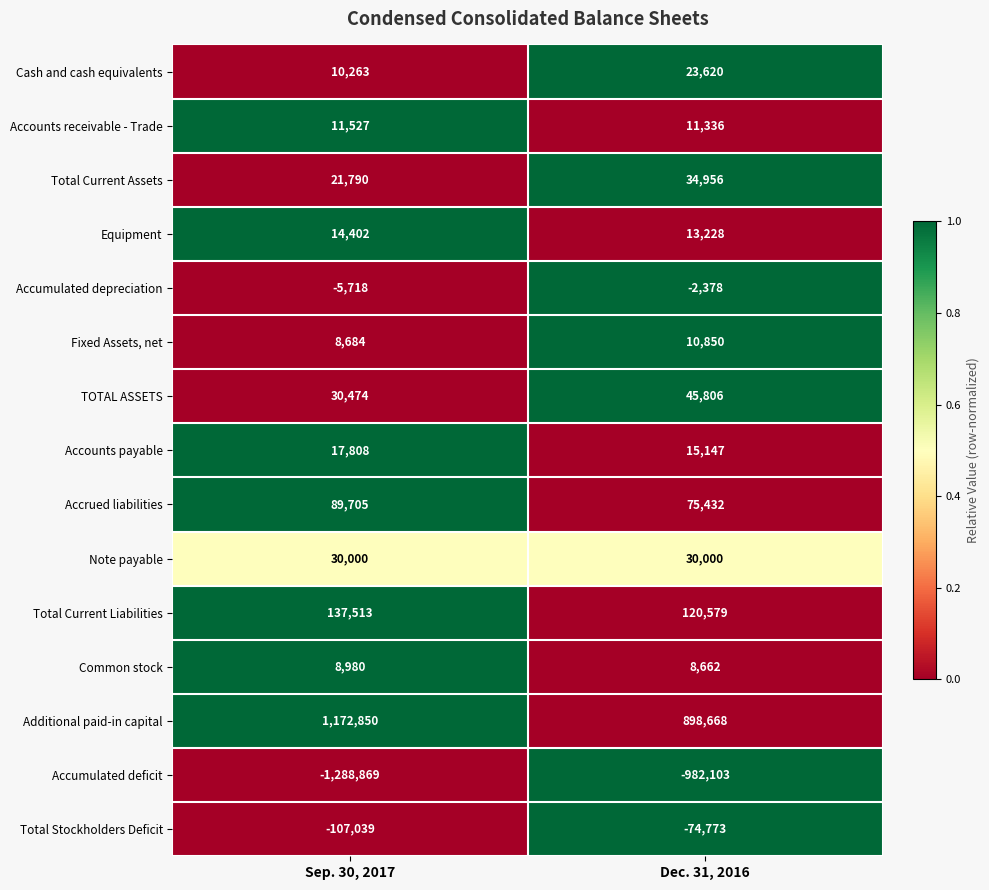

What is the difference between the highest and lowest values at Sep. 30, 2017?

2461719